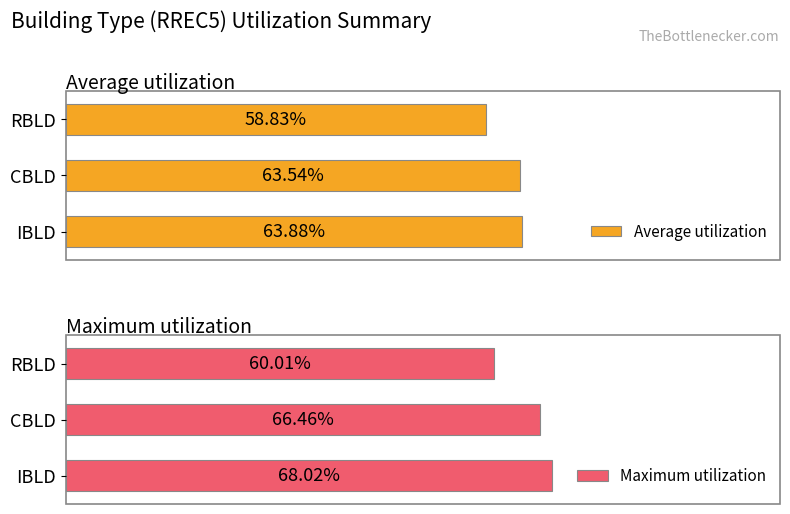

What are all the series names shown in the legend?

Average utilization, Maximum utilization